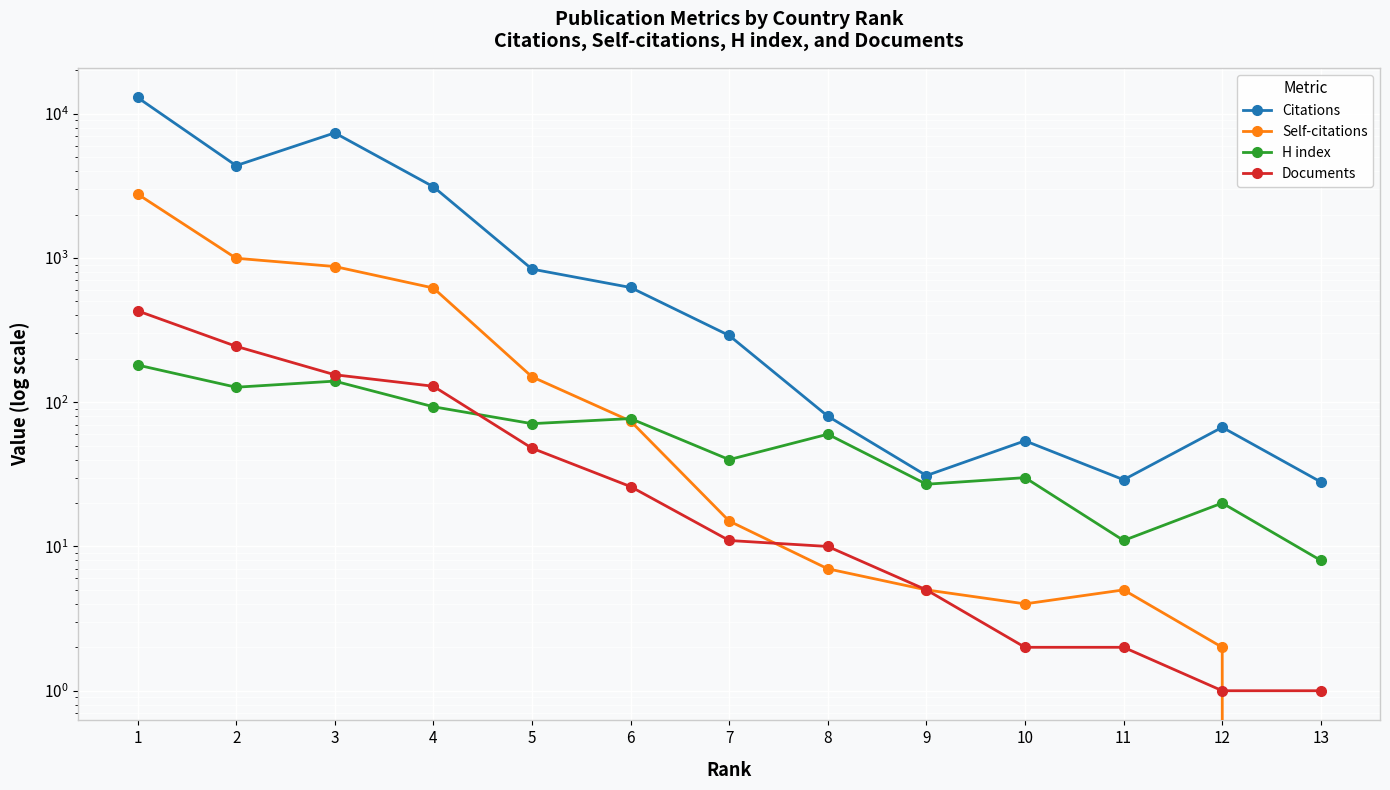

Where is the first local maximum for H index?

3